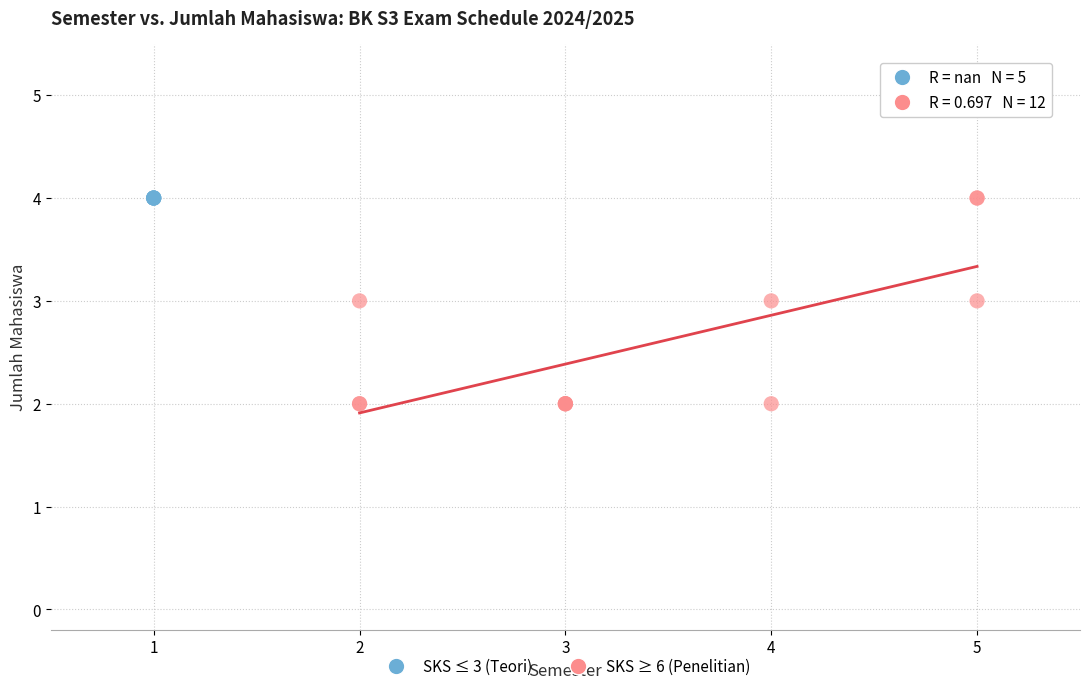

Which series contains the lowest Y value?

SKS ≥ 6 (Penelitian)